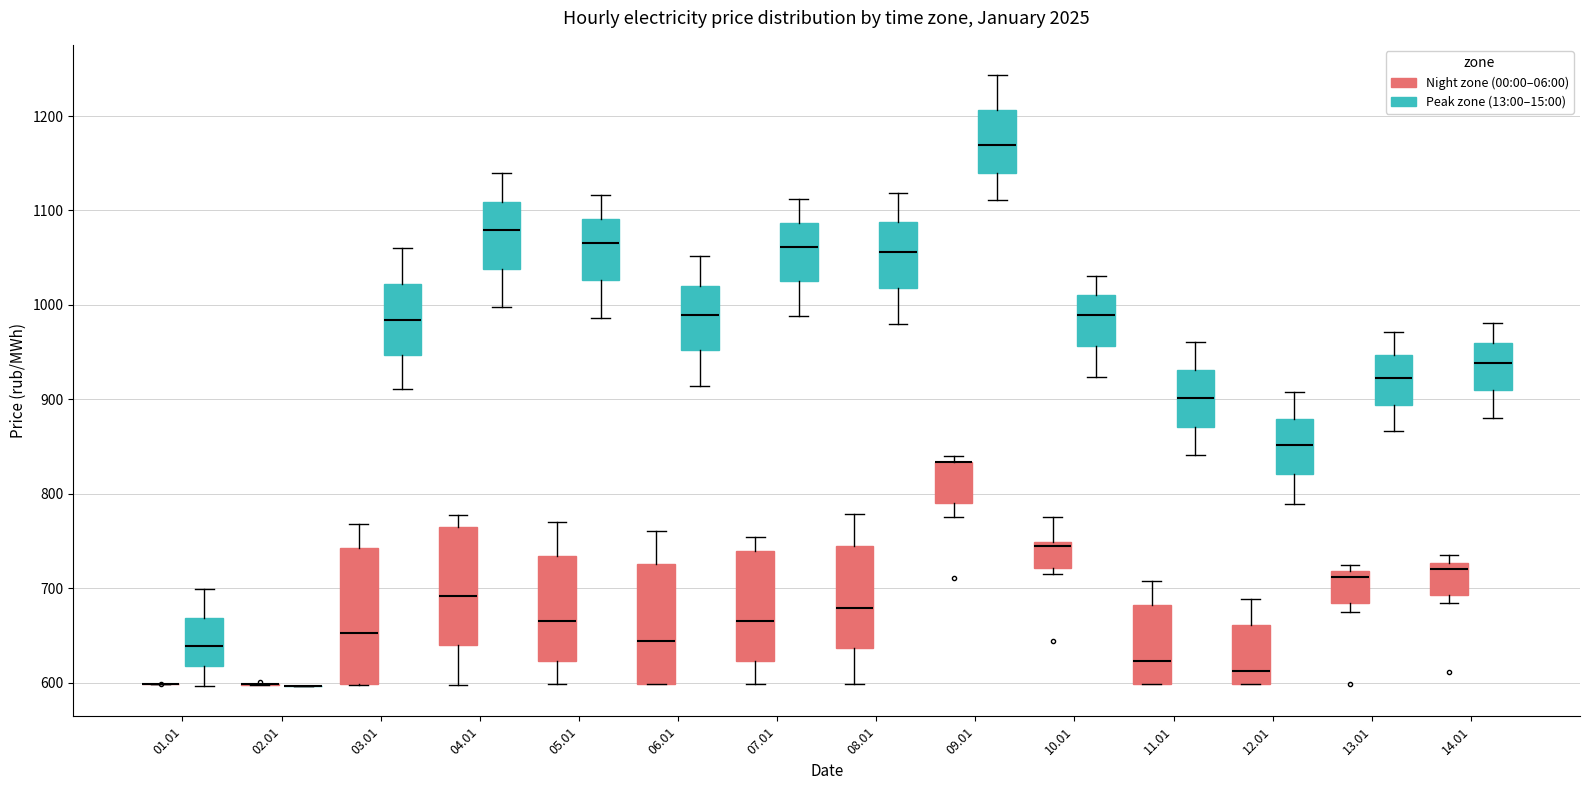

Reading left to right, transcribe this box plot: for each box, give where its median line is, the range the box spans, and where its two whiskers end, as read against the y-axis. The values are not printed on the chart, so give them approximately, as read against the axis.

01.01 (Night zone (00:00–06:00)): box collapsed to a line at 600, whiskers 600 to 600
01.01 (Peak zone (13:00–15:00)): median 640, box 620 to 670, whiskers 600 to 700
02.01 (Night zone (00:00–06:00)): box collapsed to a line at 600, whiskers 600 to 600
02.01 (Peak zone (13:00–15:00)): box collapsed to a line at 600, whiskers 600 to 600
03.01 (Night zone (00:00–06:00)): median 650, box 600 to 740, whiskers 600 to 770
03.01 (Peak zone (13:00–15:00)): median 980, box 950 to 1020, whiskers 910 to 1060
04.01 (Night zone (00:00–06:00)): median 690, box 640 to 760, whiskers 600 to 780
04.01 (Peak zone (13:00–15:00)): median 1080, box 1040 to 1110, whiskers 1000 to 1140
05.01 (Night zone (00:00–06:00)): median 670, box 620 to 730, whiskers 600 to 770
05.01 (Peak zone (13:00–15:00)): median 1070, box 1030 to 1090, whiskers 990 to 1120
06.01 (Night zone (00:00–06:00)): median 640, box 600 to 730, whiskers 600 to 760
06.01 (Peak zone (13:00–15:00)): median 990, box 950 to 1020, whiskers 910 to 1050
07.01 (Night zone (00:00–06:00)): median 670, box 620 to 740, whiskers 600 to 750
07.01 (Peak zone (13:00–15:00)): median 1060, box 1020 to 1090, whiskers 990 to 1110
08.01 (Night zone (00:00–06:00)): median 680, box 640 to 740, whiskers 600 to 780
08.01 (Peak zone (13:00–15:00)): median 1060, box 1020 to 1090, whiskers 980 to 1120
09.01 (Night zone (00:00–06:00)): median 830 (drawn on the box's upper edge), box 790 to 830, whiskers 780 to 840
09.01 (Peak zone (13:00–15:00)): median 1170, box 1140 to 1210, whiskers 1110 to 1240
10.01 (Night zone (00:00–06:00)): median 740, box 720 to 750, whiskers 720 (just below the box's lower edge) to 780
10.01 (Peak zone (13:00–15:00)): median 990, box 960 to 1010, whiskers 920 to 1030
11.01 (Night zone (00:00–06:00)): median 620, box 600 to 680, whiskers 600 to 710
11.01 (Peak zone (13:00–15:00)): median 900, box 870 to 930, whiskers 840 to 960
12.01 (Night zone (00:00–06:00)): median 610, box 600 to 660, whiskers 600 to 690
12.01 (Peak zone (13:00–15:00)): median 850, box 820 to 880, whiskers 790 to 910
13.01 (Night zone (00:00–06:00)): median 710, box 680 to 720, whiskers 670 to 720 (just above the box's upper edge)
13.01 (Peak zone (13:00–15:00)): median 920, box 890 to 950, whiskers 870 to 970
14.01 (Night zone (00:00–06:00)): median 720, box 690 to 730, whiskers 680 to 740
14.01 (Peak zone (13:00–15:00)): median 940, box 910 to 960, whiskers 880 to 980